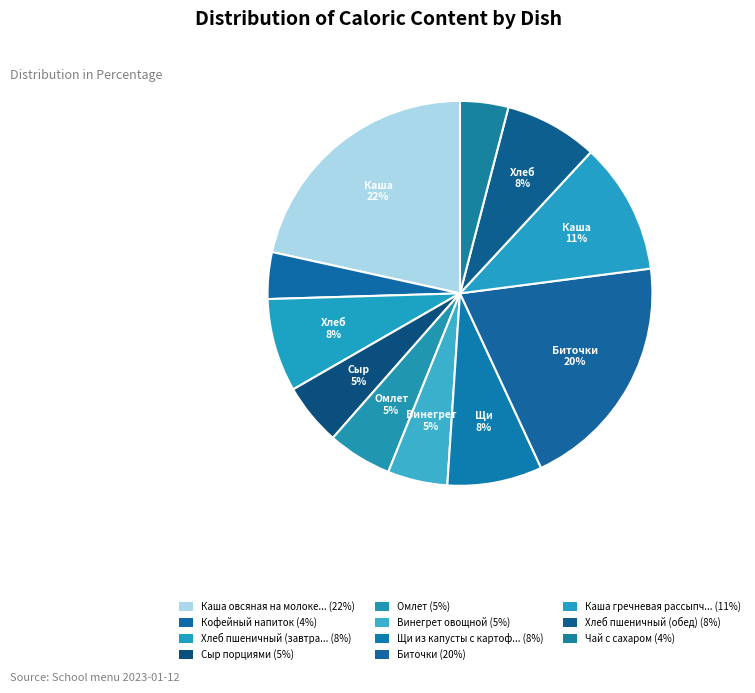

Count the number of slices in the pie.

11